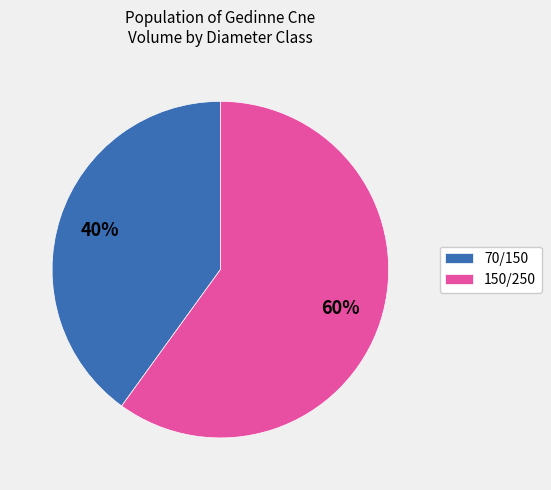

Which slice is the largest?

150/250